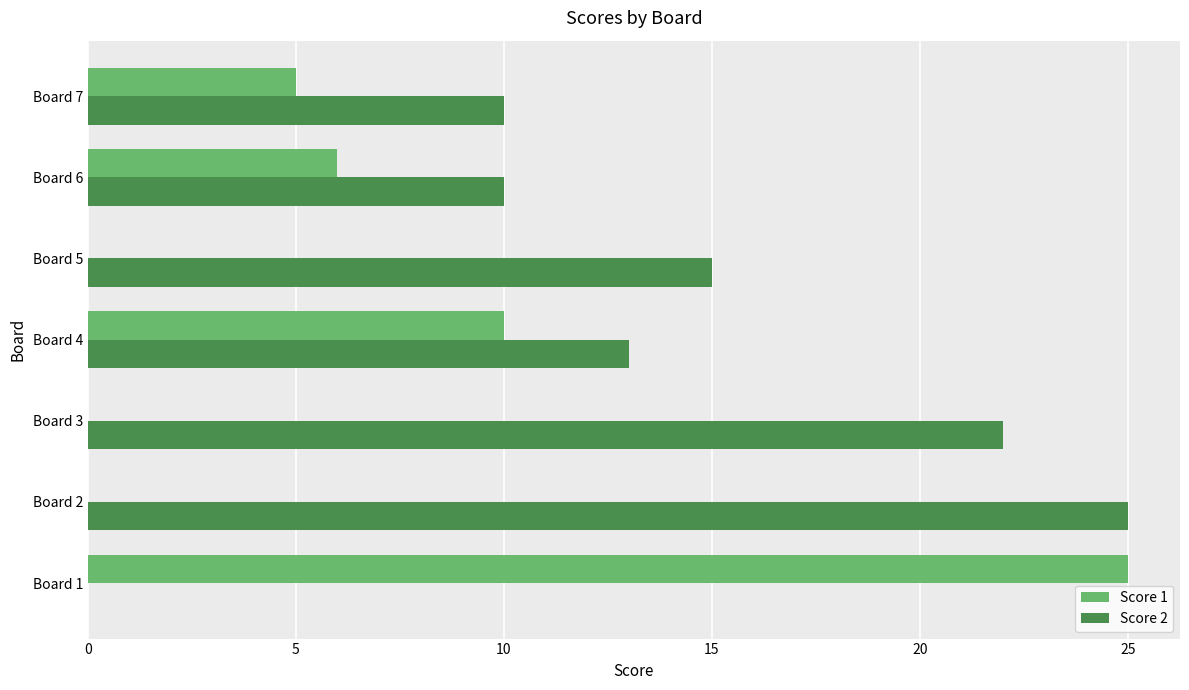

Is the value of Score 1 at Board 6 greater than the value of Score 2 at Board 7?

No